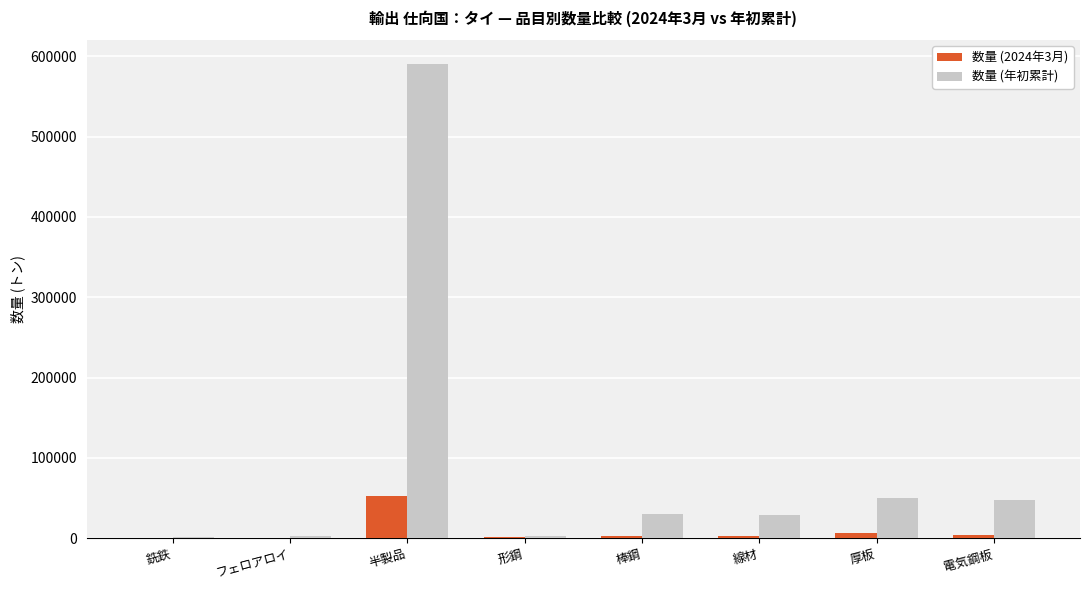

How many groups of bars are there?

8